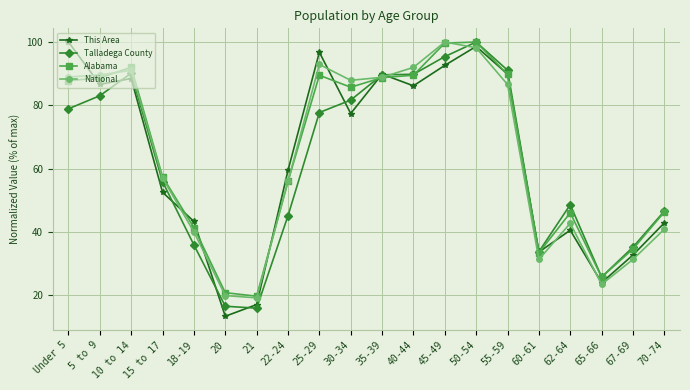

What is the sum of the Alabama values at 60-61 and 5 to 9?

122.1